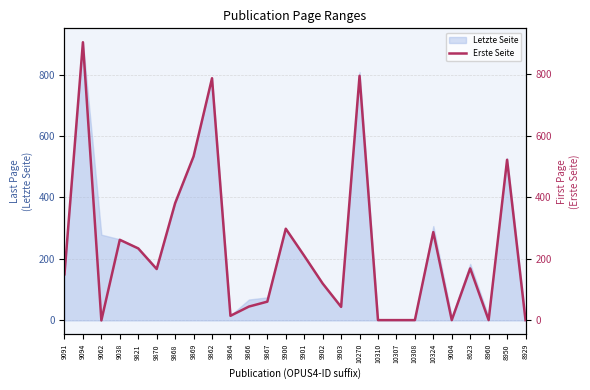

At which label is the value closest to 452?

8950